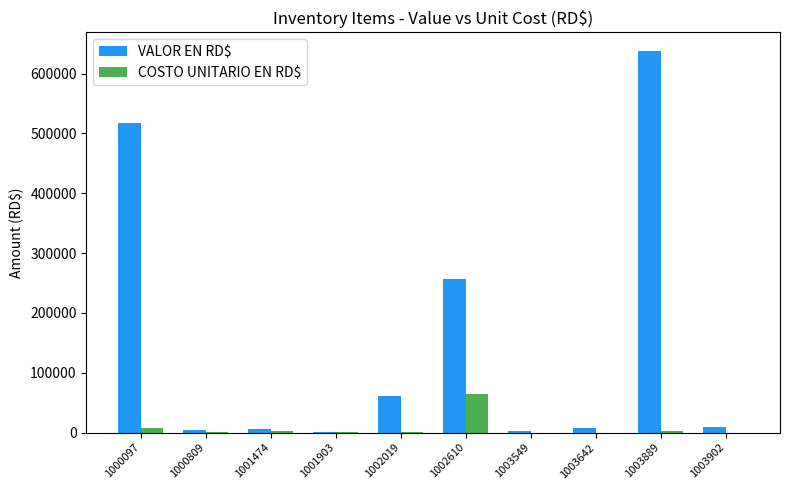

Which series has the largest range (max minus min)?

VALOR EN RD$